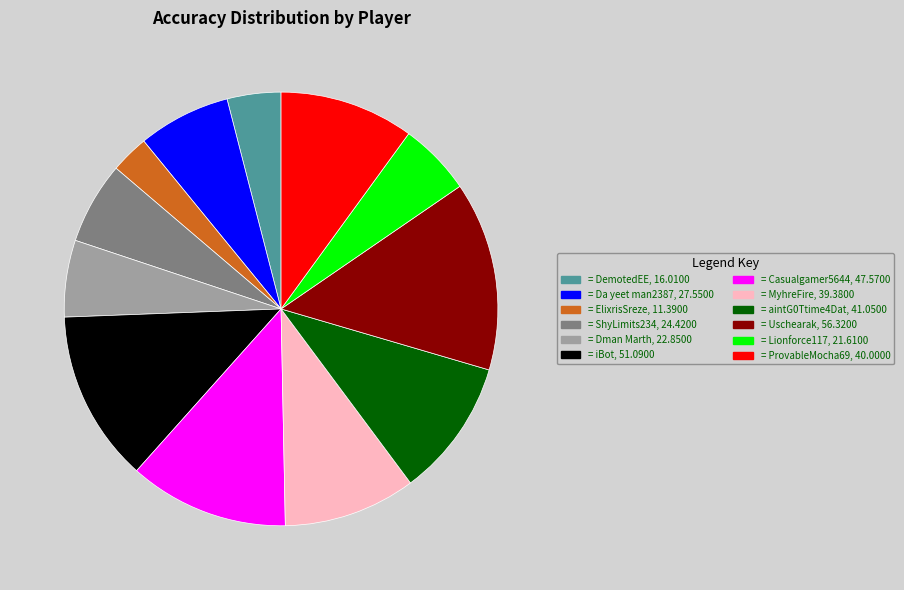

Is there a majority slice in this chart?

No